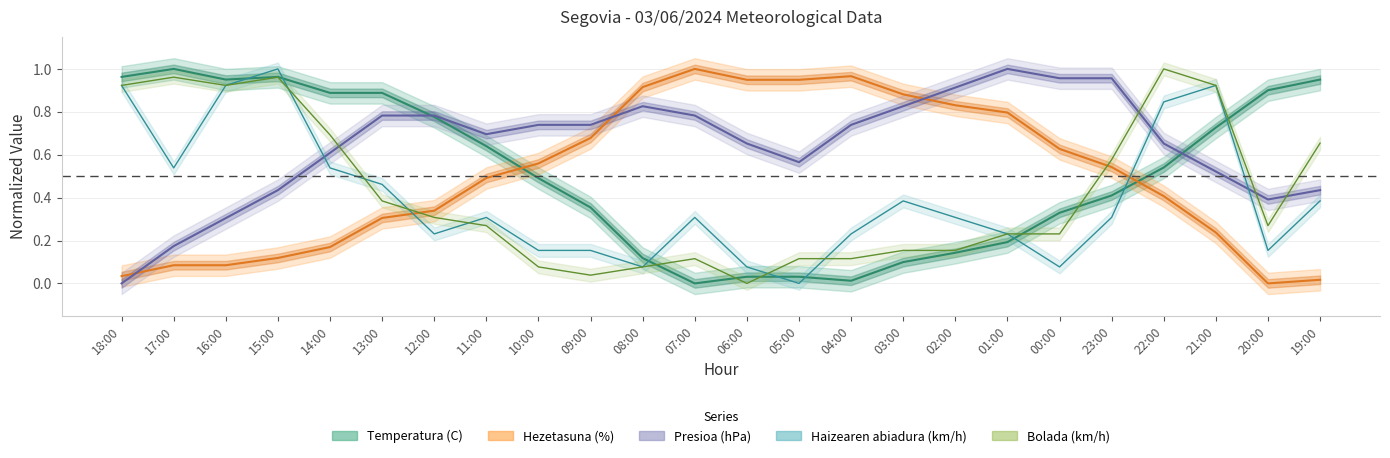

What is the spread (max minus min) of values at 10:00?

0.7